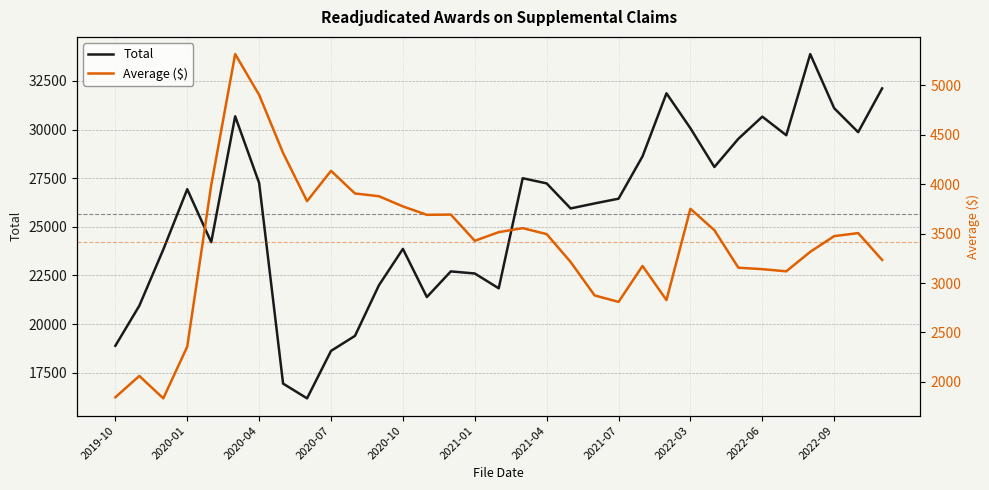

What is the lowest value of the Total series?

16177